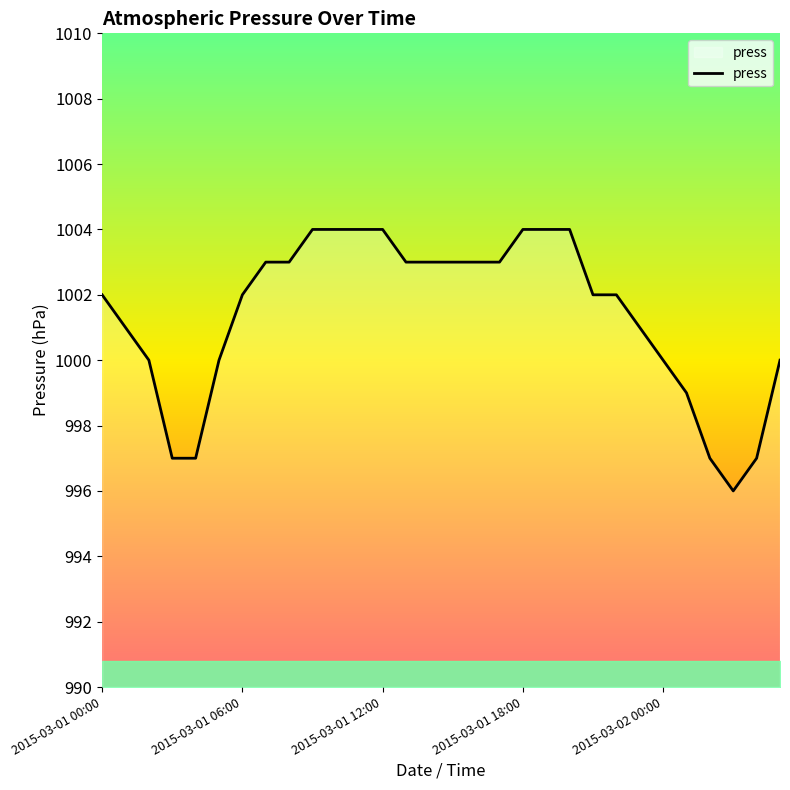

Reading left to right, what are all the values shown in this chart?

1002	1001	1000	997	997	1000	1002	1003	1003	1004	1004	1004	1004	1003	1003	1003	1003	1003	1004	1004	1004	1002	1002	1001	1000	999	997	996	997	1000